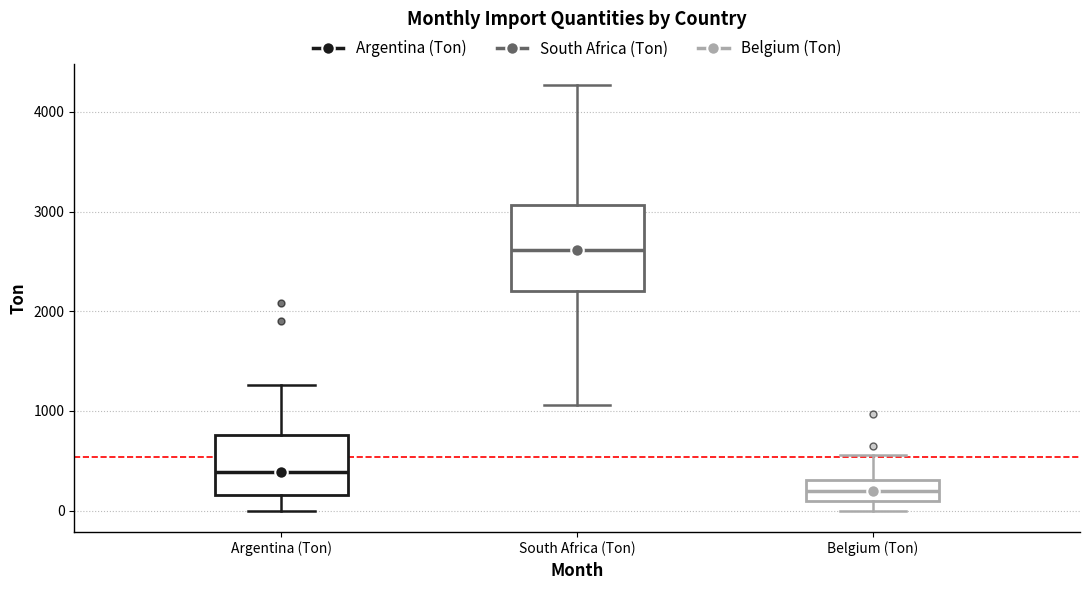

Comparing the boxes themselves (not the whiskers), which one is the tallest?

South Africa (Ton)